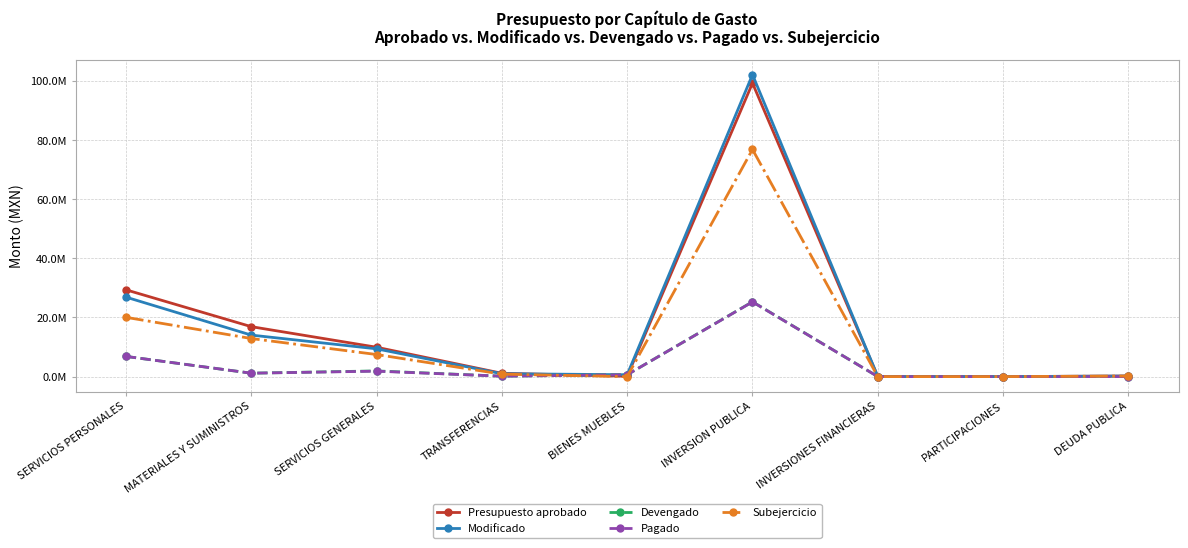

Where is the first local minimum for Devengado?

MATERIALES Y SUMINISTROS